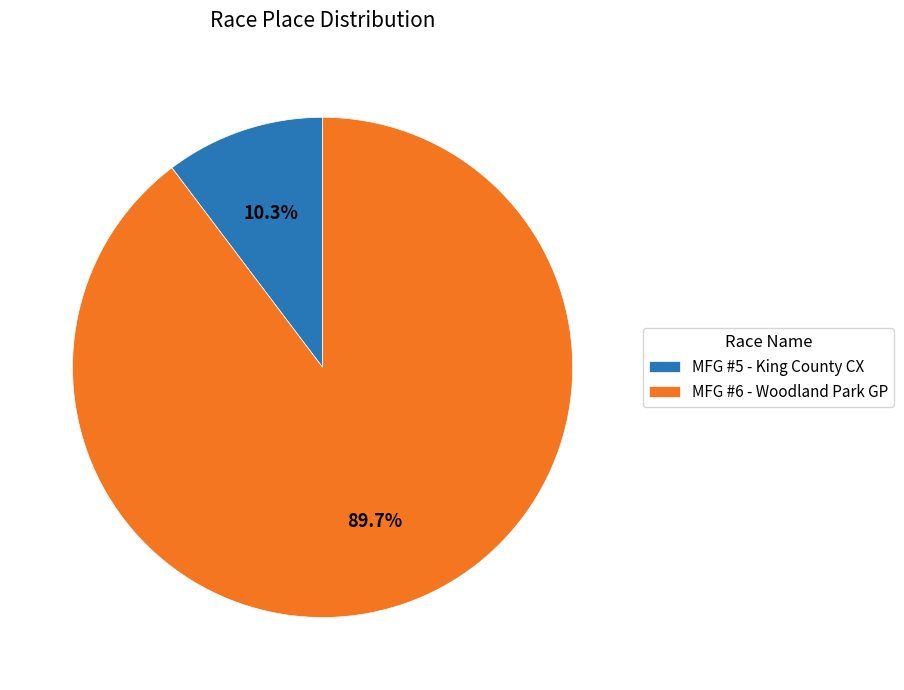

The MFG #6 - Woodland Park GP slice represents 90% of the pie. True or false?

True